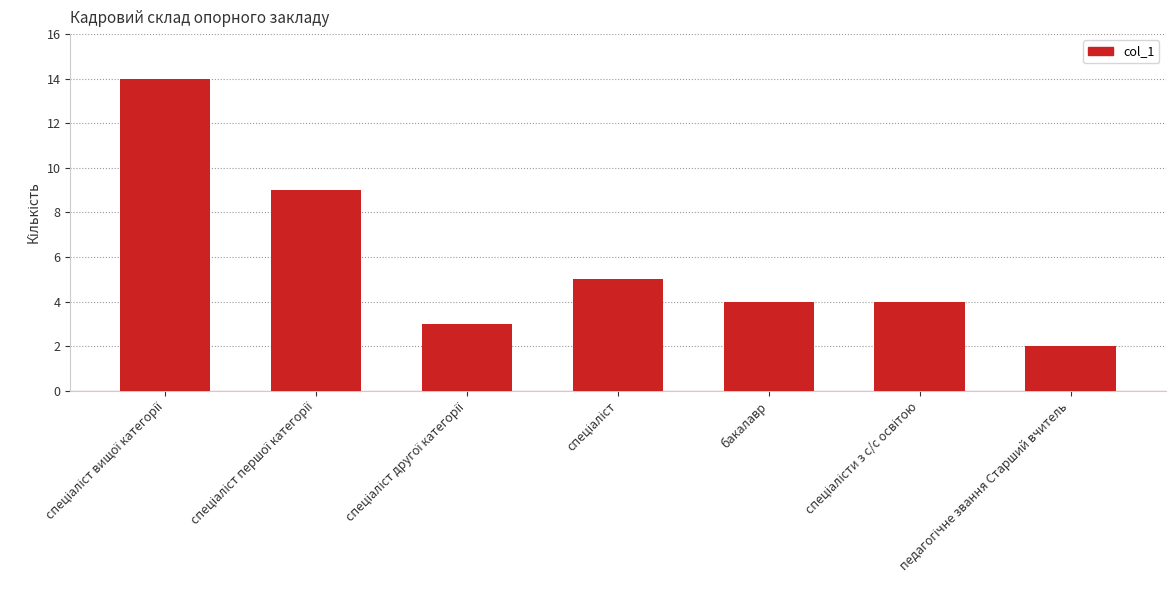

What is the minimum value shown in the chart?

2